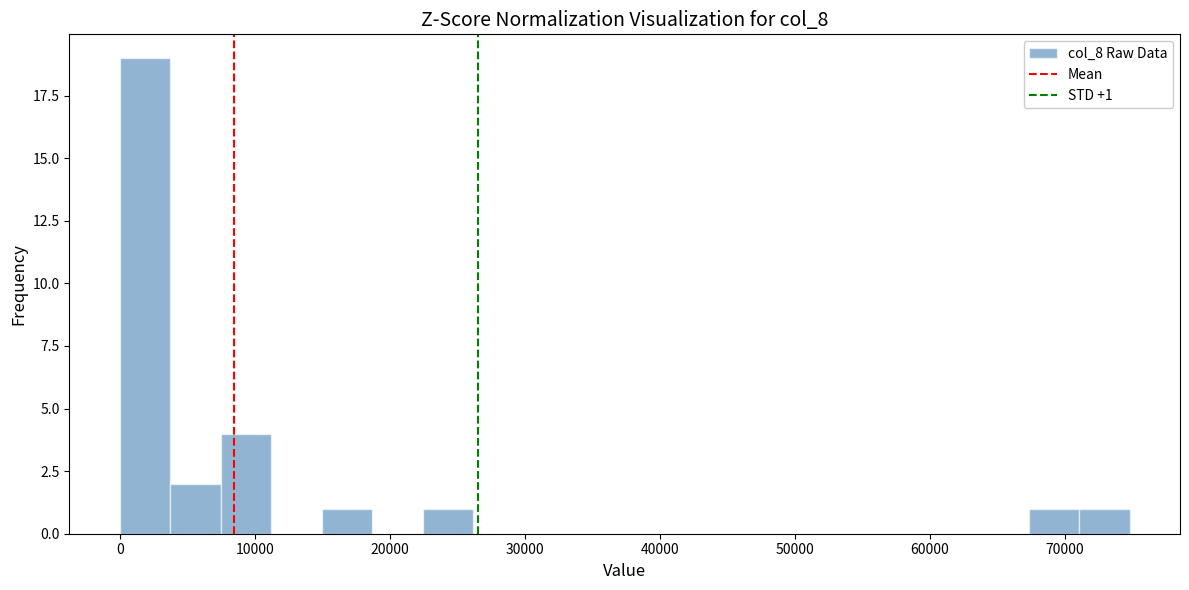

Read against the x-axis, roughly where is the centre of the tallest bar?

2000